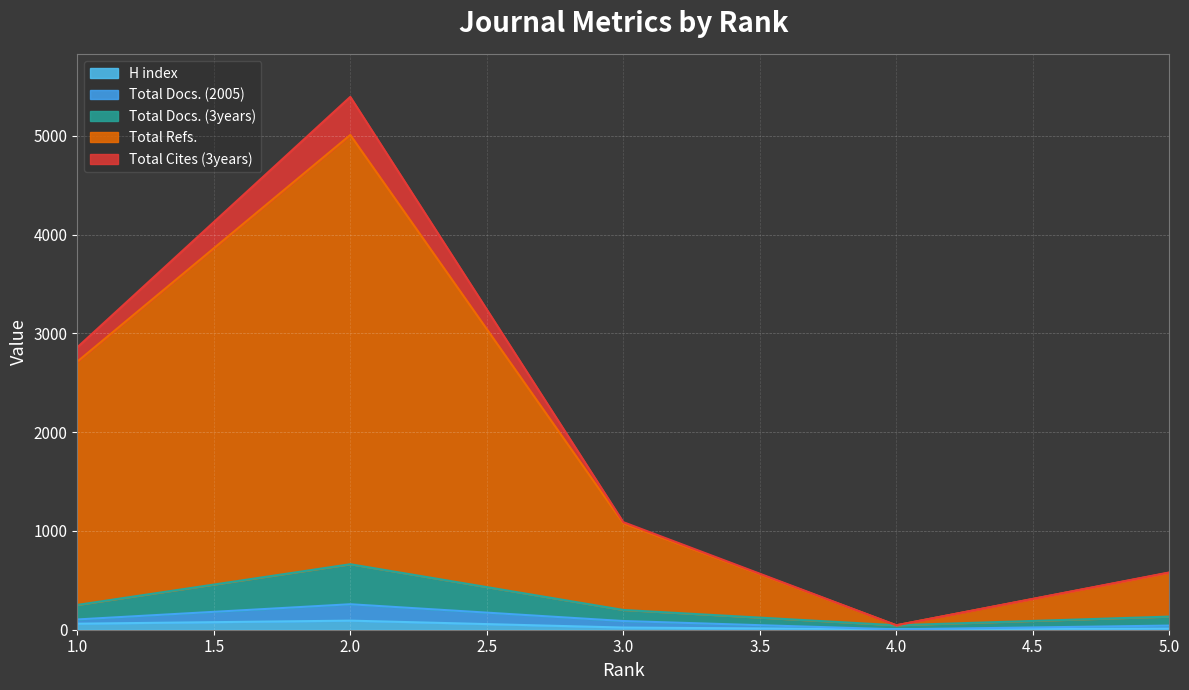

How many data points in Total Cites (3years) are above 1089?

2